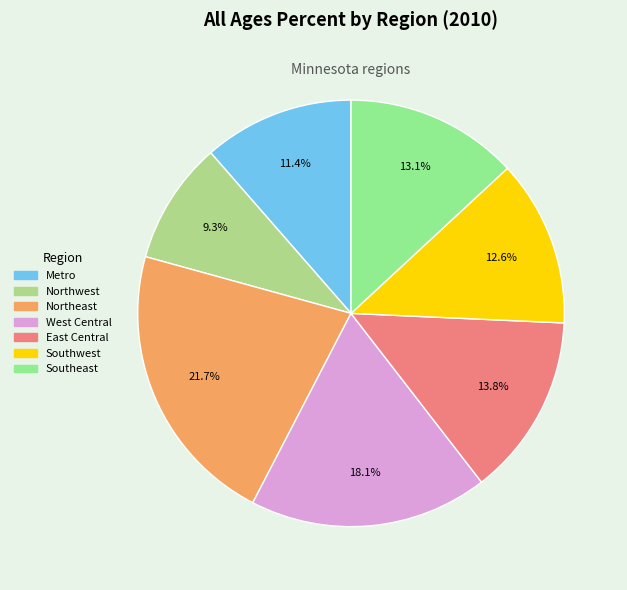

True or false: Northwest accounts for 9% of the total.

True